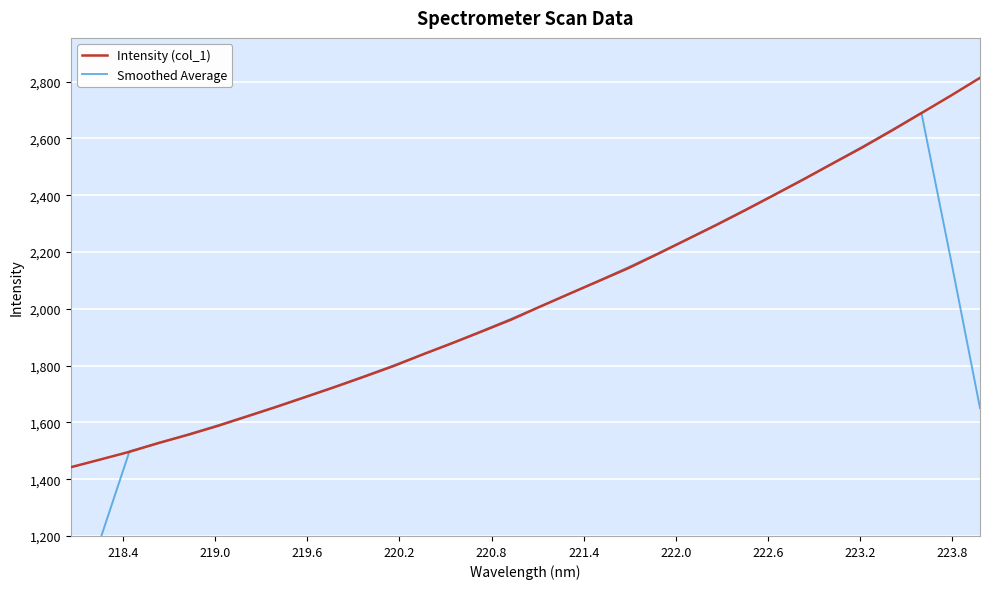

What is the sum of all Intensity (col_1) values?

65129.0